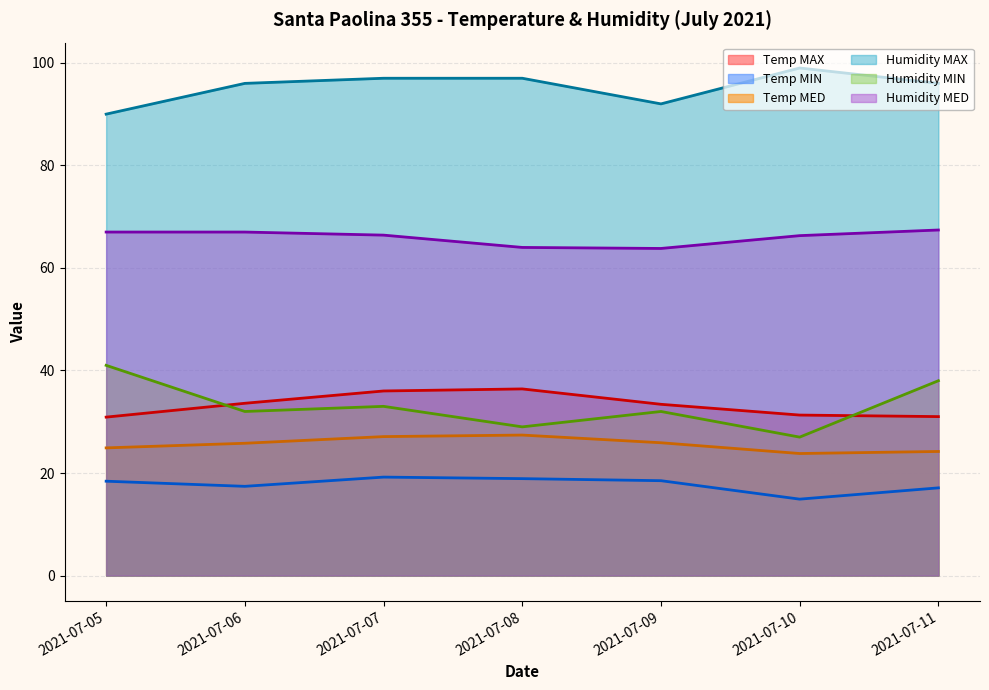

Reading right to left, what are all the values shown in this chart?

Temp MAX: 31.0	31.3	33.4	36.4	36.0	33.6	30.9
Temp MIN: 17.1	14.9	18.5	18.9	19.2	17.4	18.4
Temp MED: 24.2	23.8	25.9	27.4	27.1	25.8	24.9
Humidity MAX: 96.0	99.0	92.0	97.0	97.0	96.0	90.0
Humidity MIN: 38.0	27.0	32.0	29.0	33.0	32.0	41.0
Humidity MED: 67.4	66.3	63.8	64.0	66.4	67.0	67.0